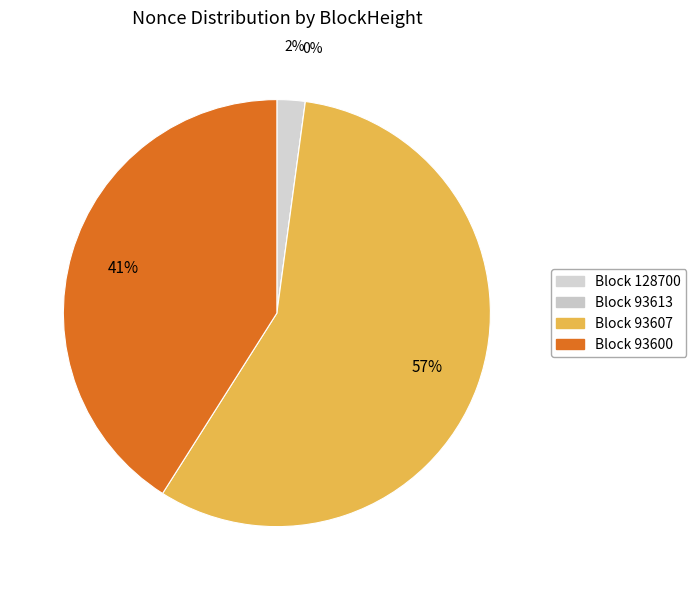

To the nearest percent, what is the difference between the largest and smallest slice percentages?

57%